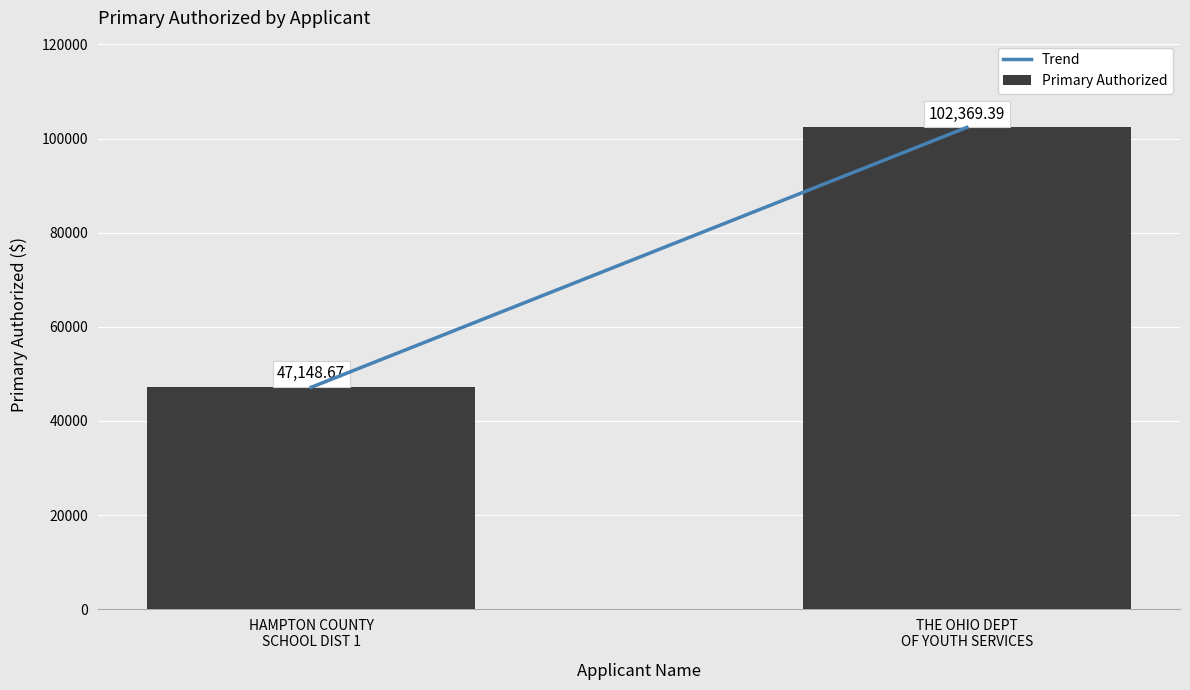

How many data points are above 102369?

1